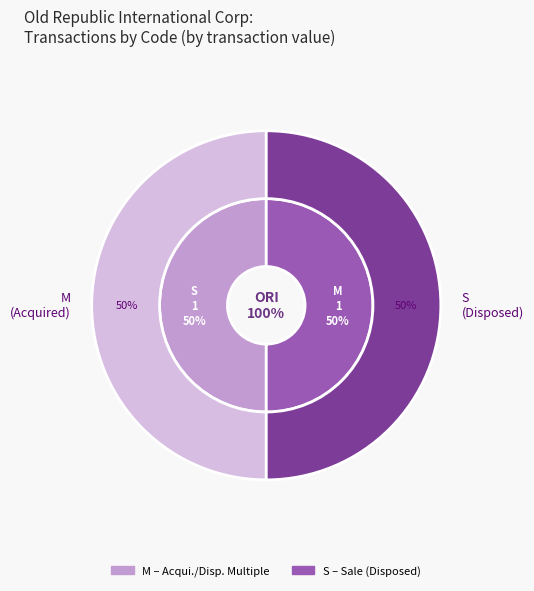

To the nearest percent, what percentage of the pie is M?

50%